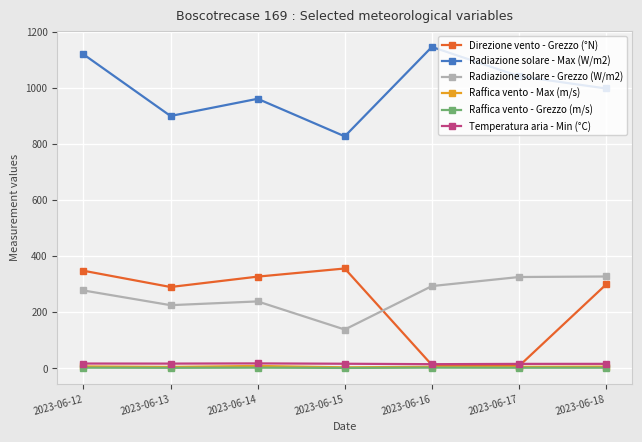

Which category has the highest value across all series?

2023-06-16